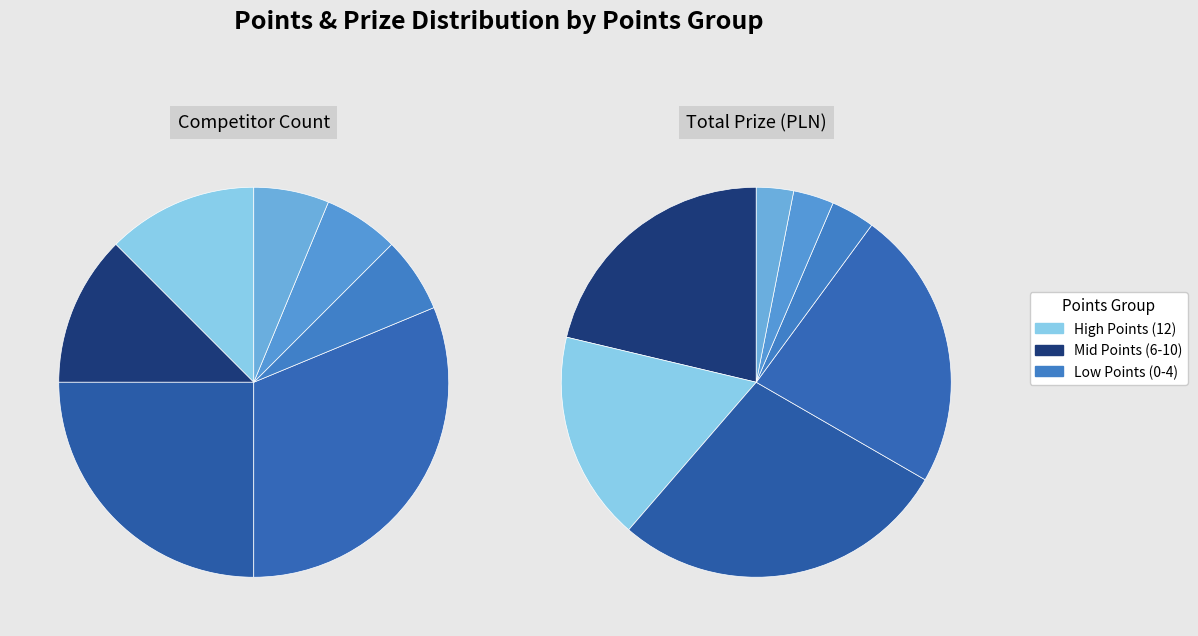

To the nearest percent, what portion does 8 represent?

25%